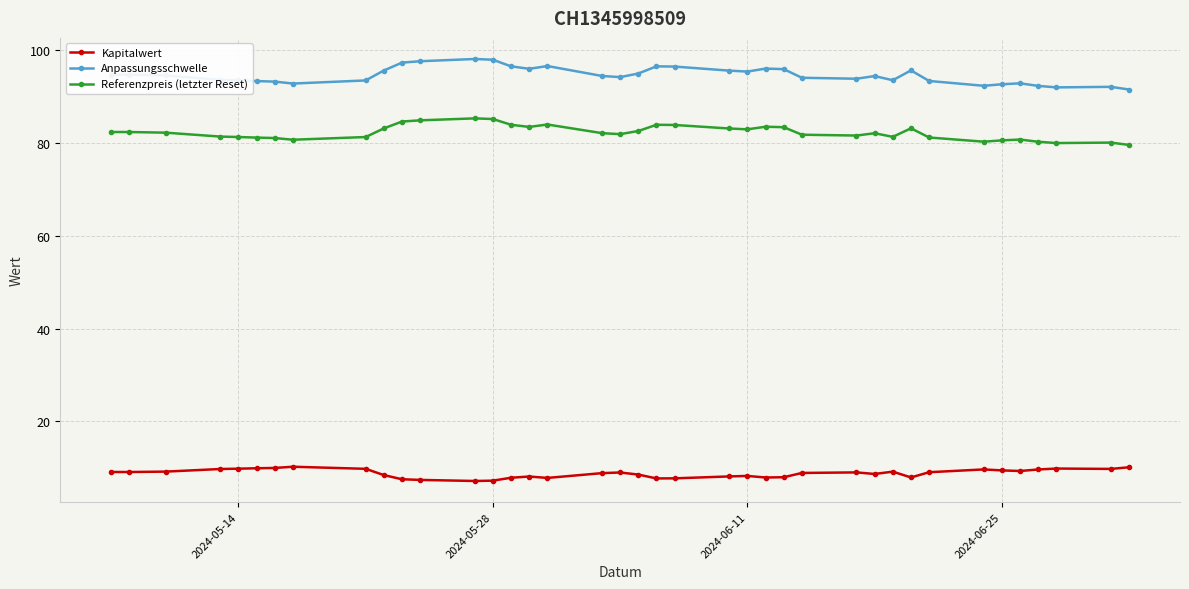

What is the difference between the maximum and minimum values in the Referenzpreis (letzter Reset) series?

5.7